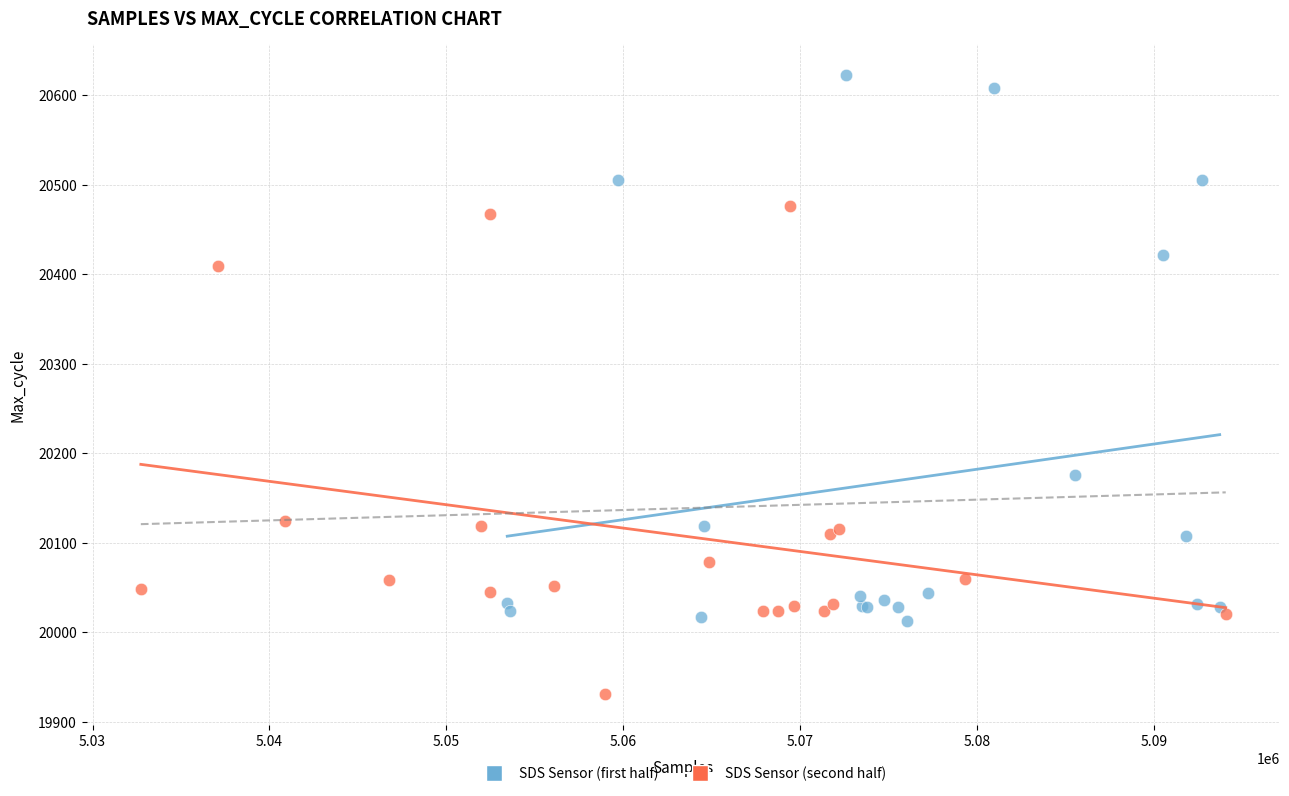

Which series contains the lowest Y value?

SDS Sensor (second half)